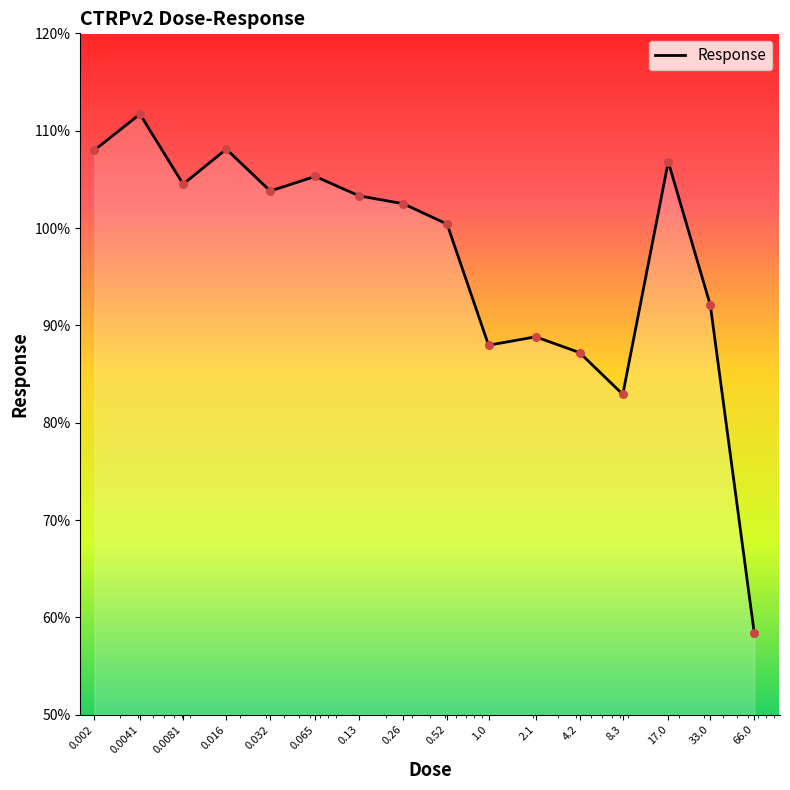

What is the smallest value displayed?

58.4